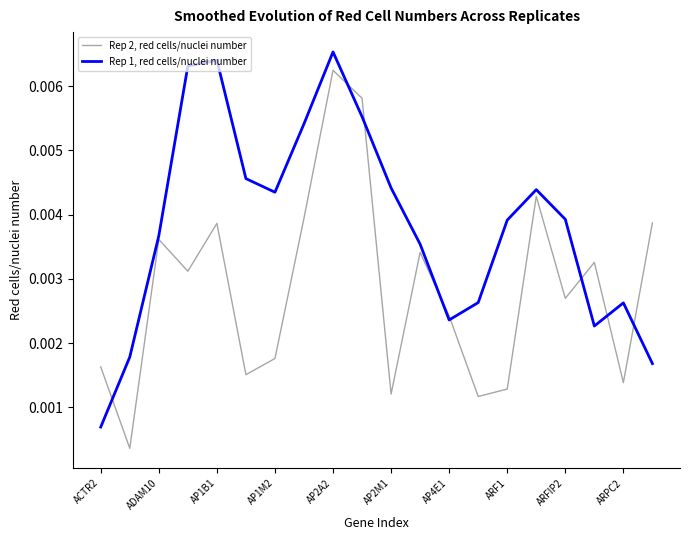

List the series in order of their peak value, lowest first.

Rep 2, red cells/nuclei number, Rep 1, red cells/nuclei number